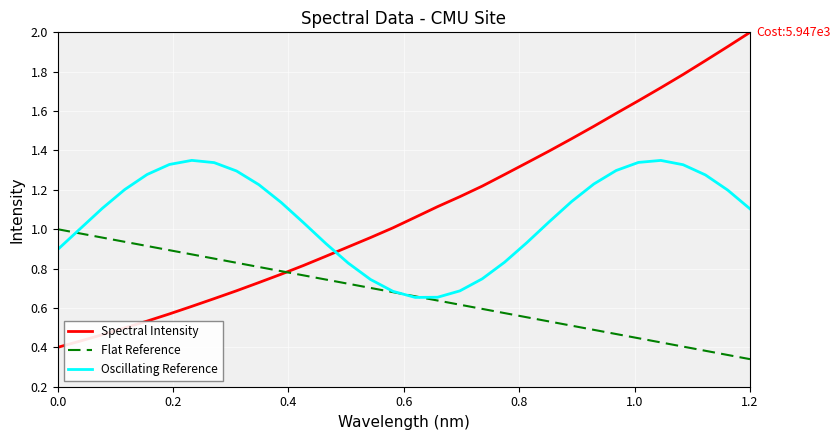

Is this an area chart (filled region under the line)?

No